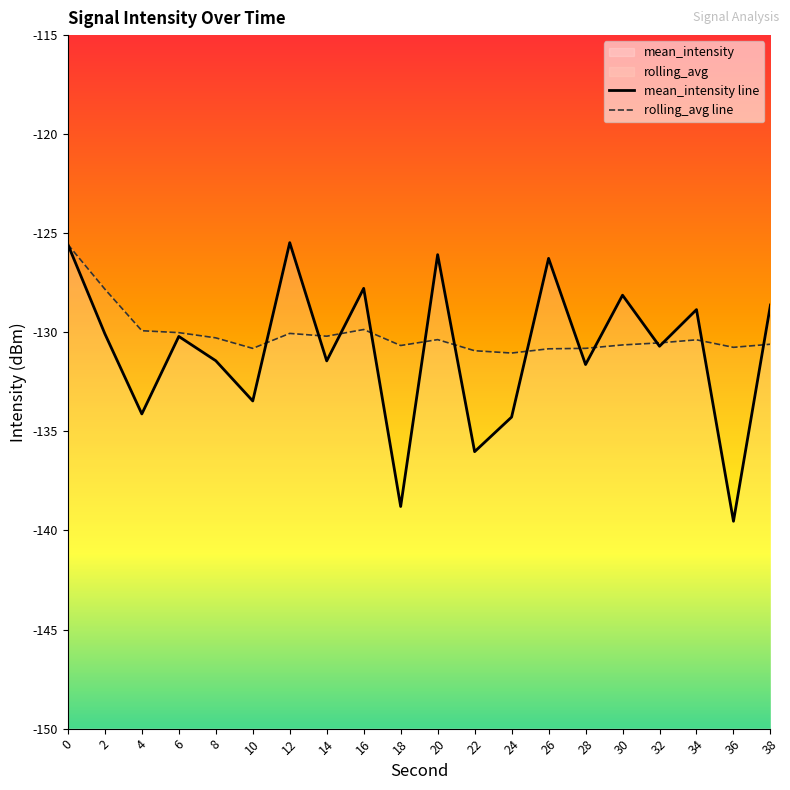

Is the value of mean_intensity line at 14 greater than the value of rolling_avg line at 12?

No